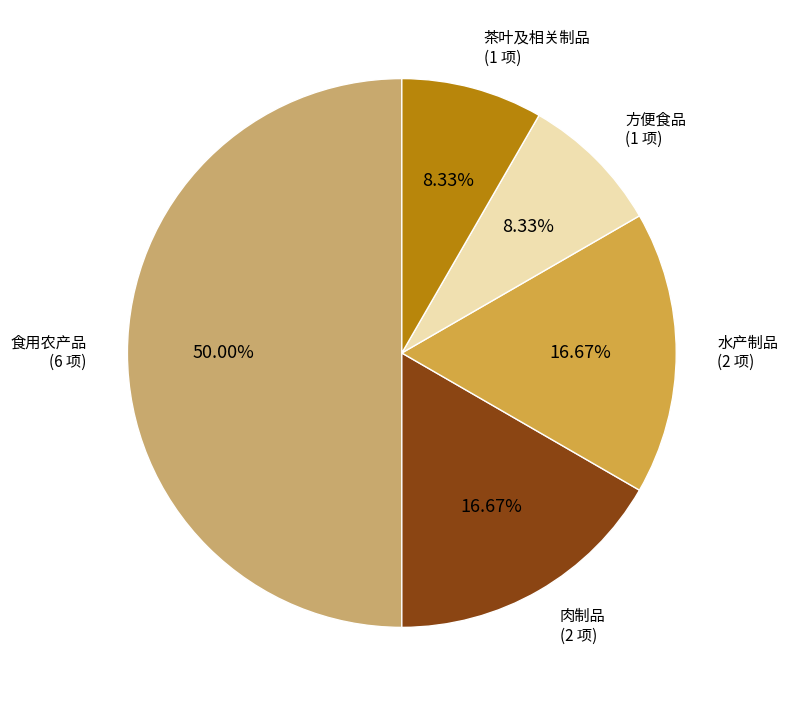

Count the number of slices in the pie.

5